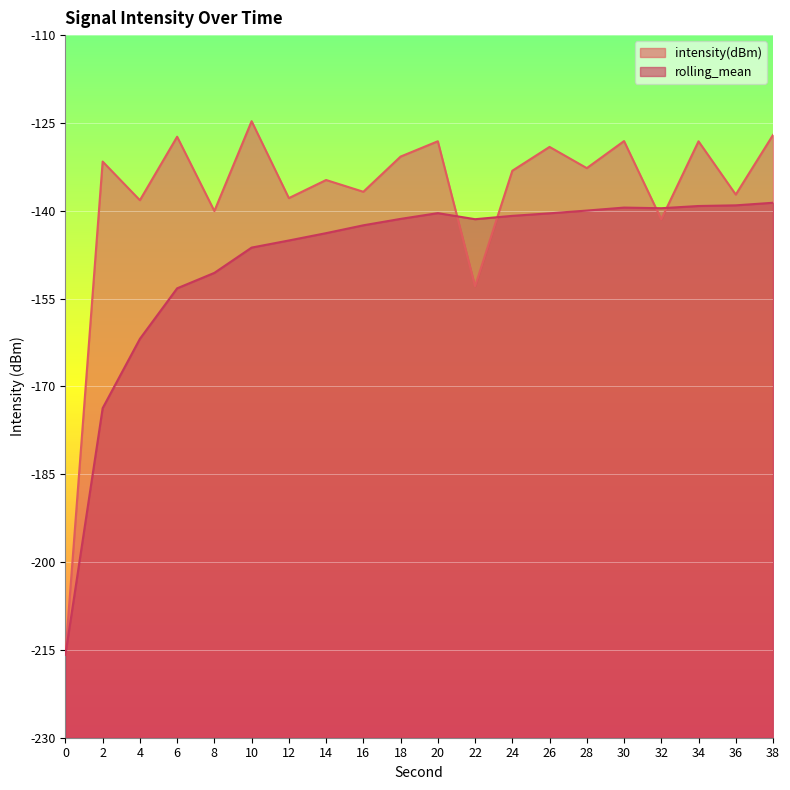

Between 34 and 36, which is larger?

34